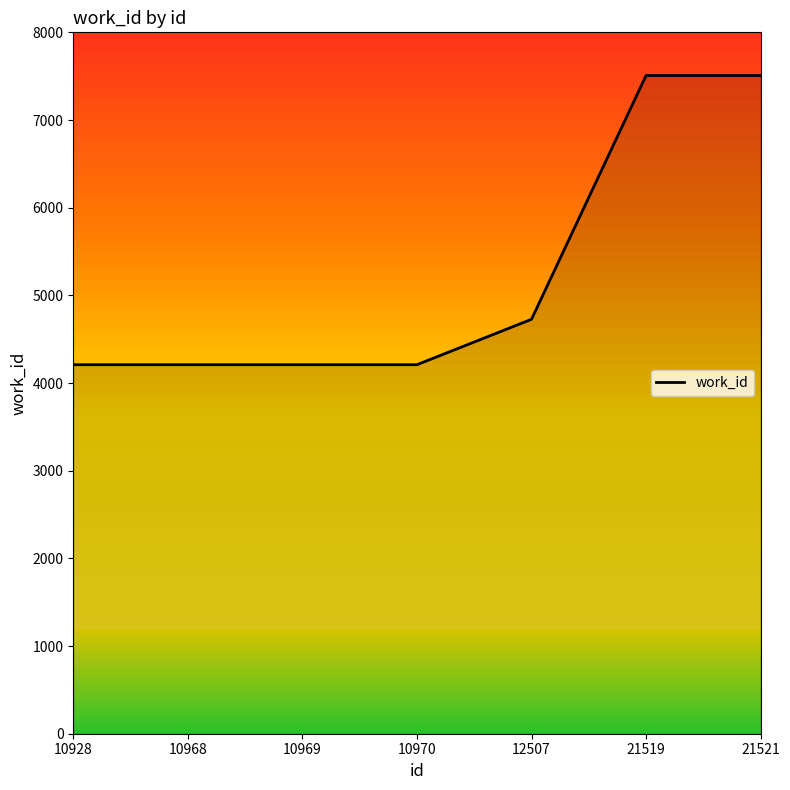

Which category has the highest value across all series?

21519